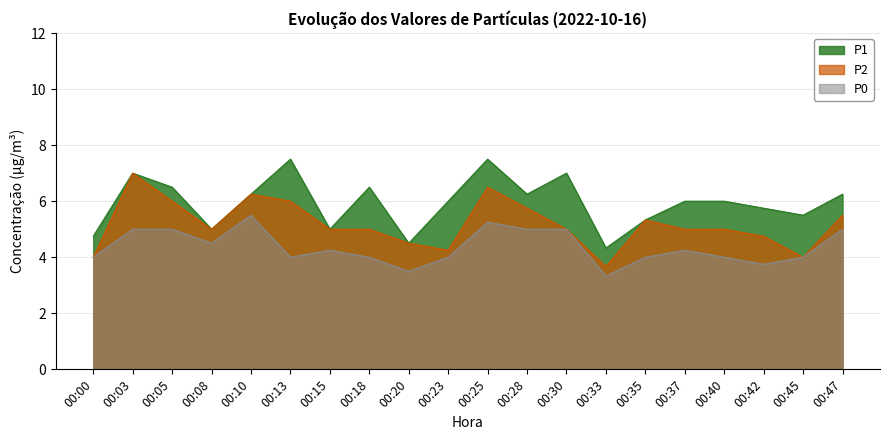

At which label is P2 closest to 5?

00:08